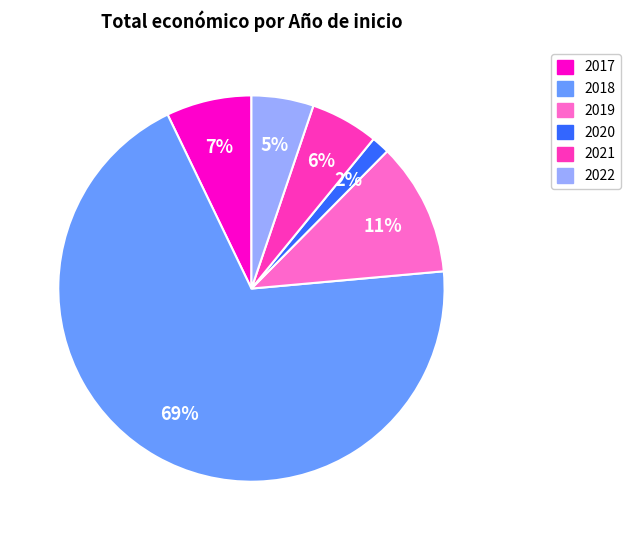

Rank the categories by value from highest to lowest.

2018, 2019, 2017, 2021, 2022, 2020